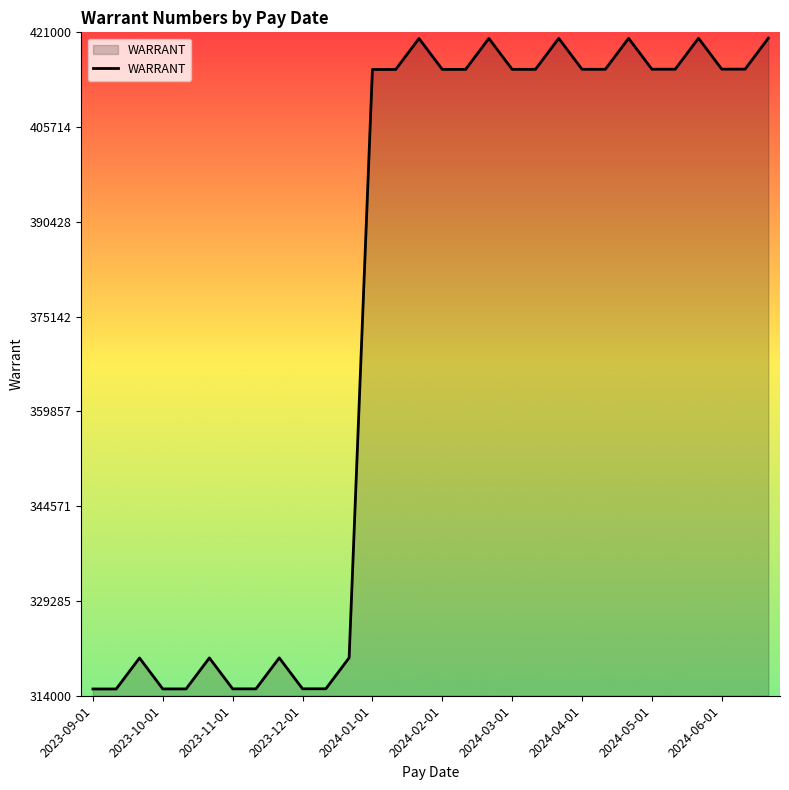

What is the smallest value displayed?

315091